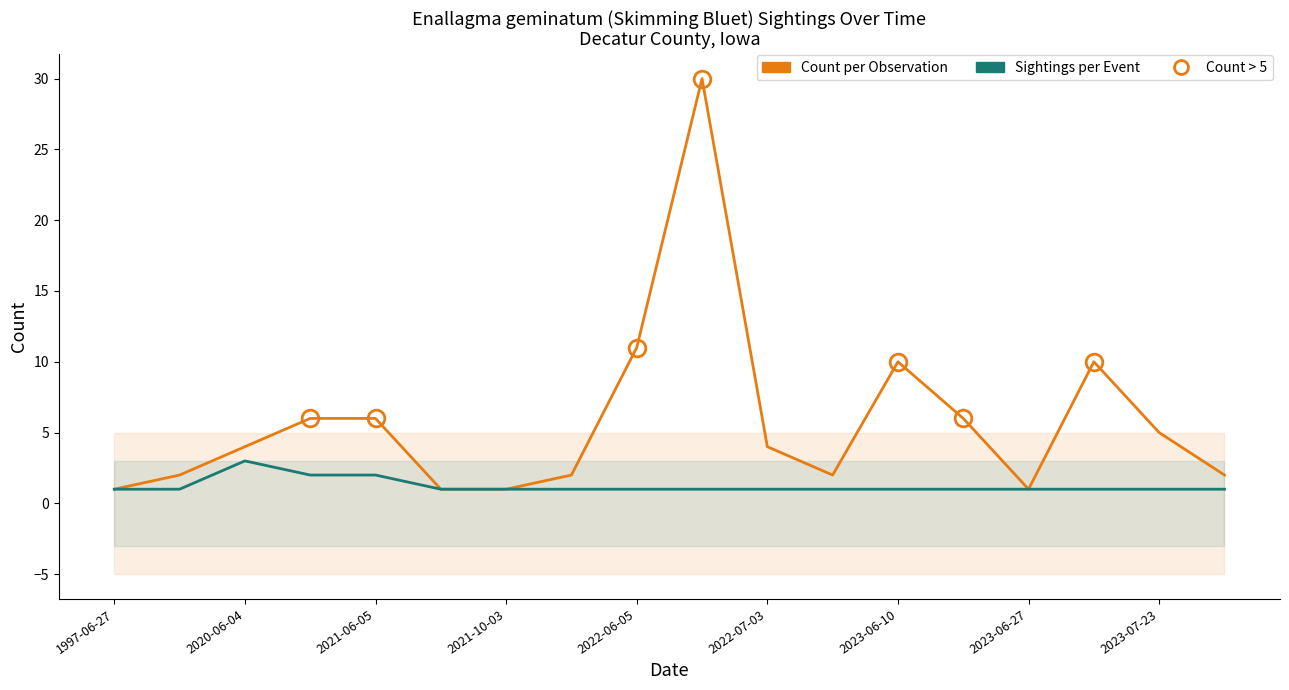

Which label corresponds to the smallest value in the chart?

1997-06-27